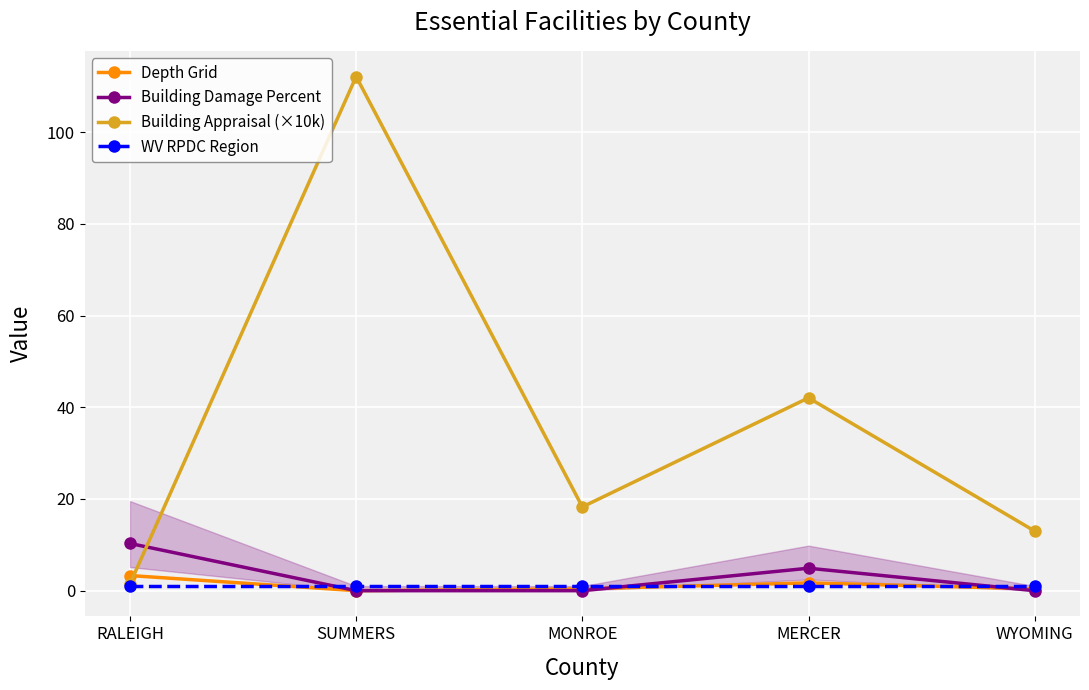

Reading right to left, extract all data points from this chart.

Depth Grid: 0.4	1.7	0.4	0.0	3.3
Building Damage Percent: 0.0	4.9	0.0	0.0	10.3
Building Appraisal (×10k): 13.0	42.0	18.3	112.1	1.5
WV RPDC Region: 1.0	1.0	1.0	1.0	1.0